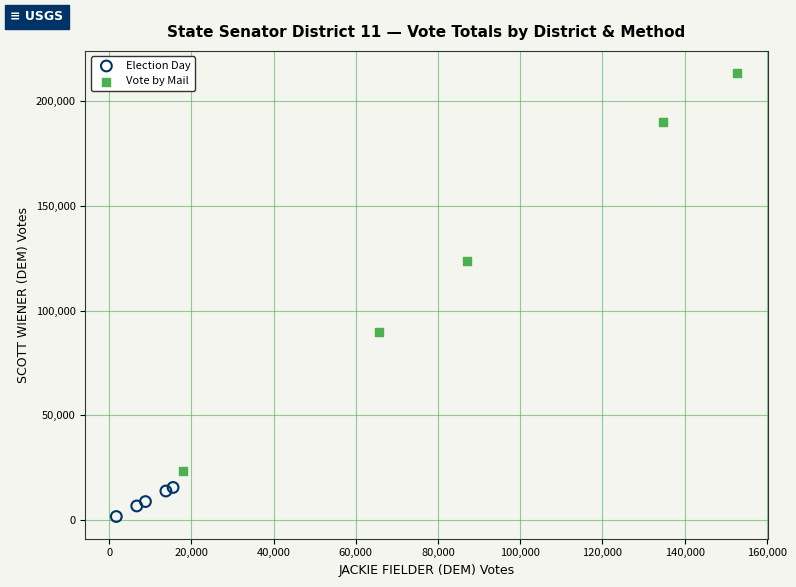

Which series reaches the maximum Y coordinate?

Vote by Mail